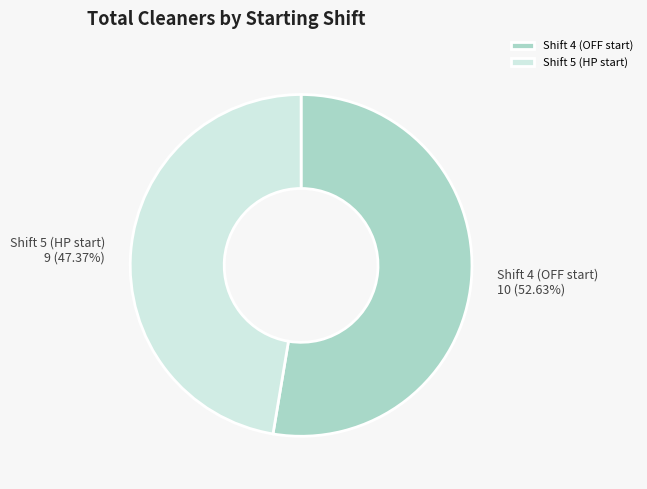

Count the number of slices in the pie.

2